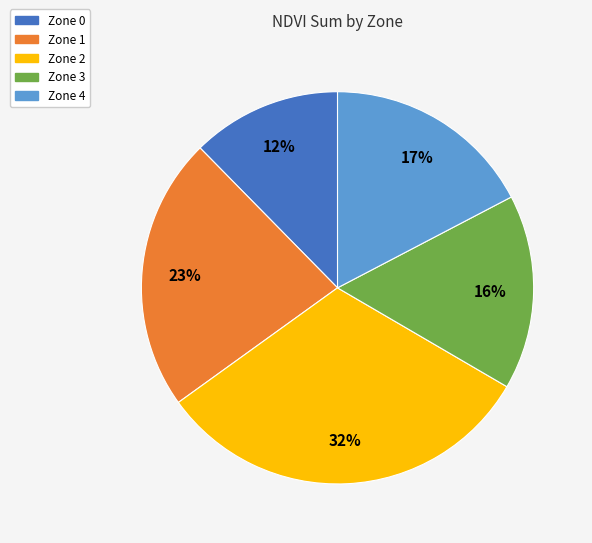

Do Zone 3 and Zone 4 together represent more than half of the pie?

No